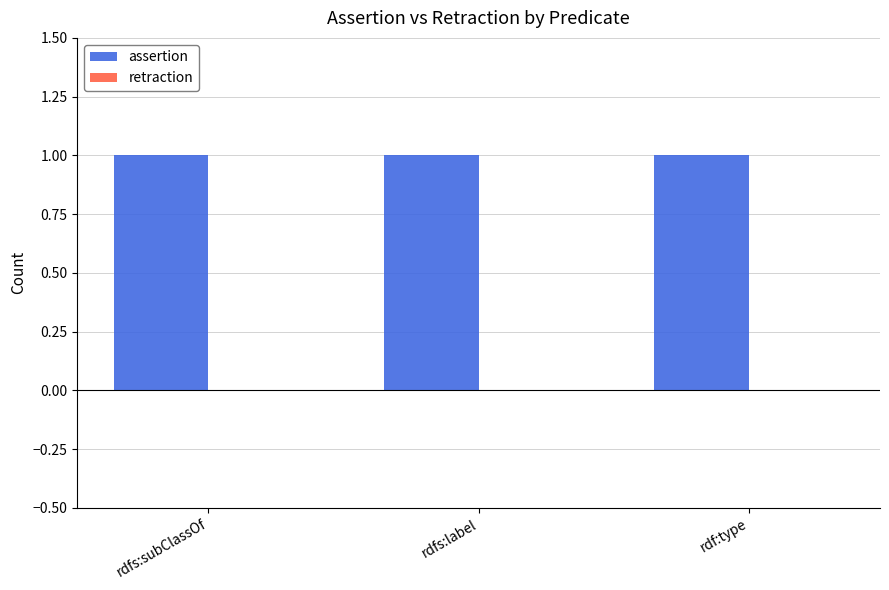

What position from the right is rdf:type?

1